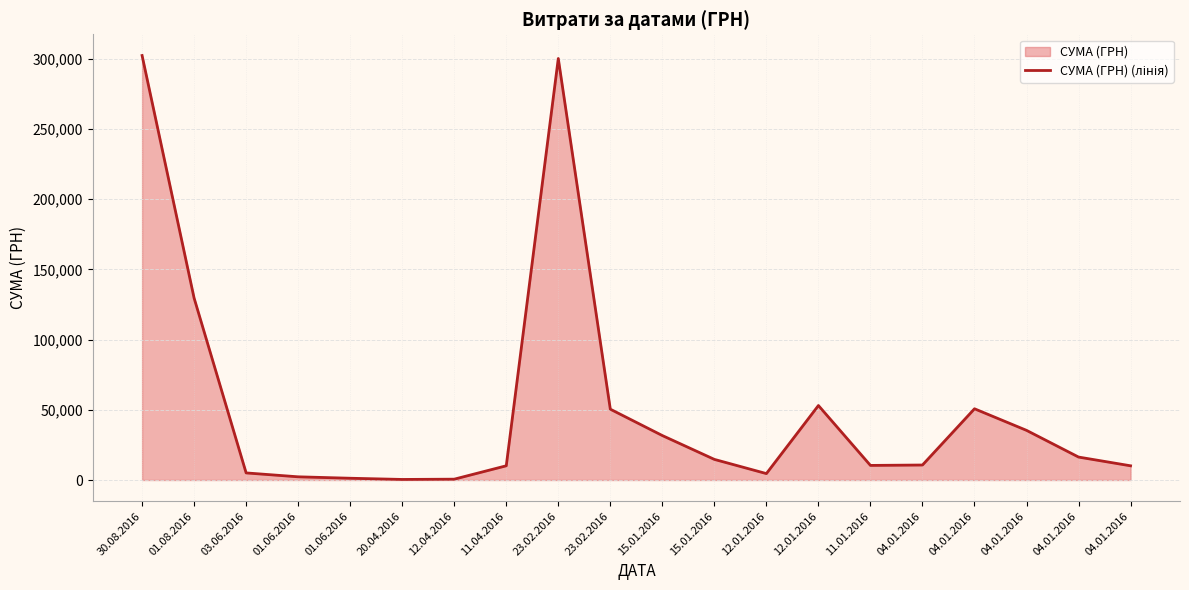

List the labels in order of value, smallest first.

20.04.2016, 12.04.2016, 01.06.2016, 01.06.2016, 12.01.2016, 03.06.2016, 04.01.2016, 11.04.2016, 11.01.2016, 04.01.2016, 15.01.2016, 04.01.2016, 15.01.2016, 04.01.2016, 23.02.2016, 04.01.2016, 12.01.2016, 01.08.2016, 23.02.2016, 30.08.2016